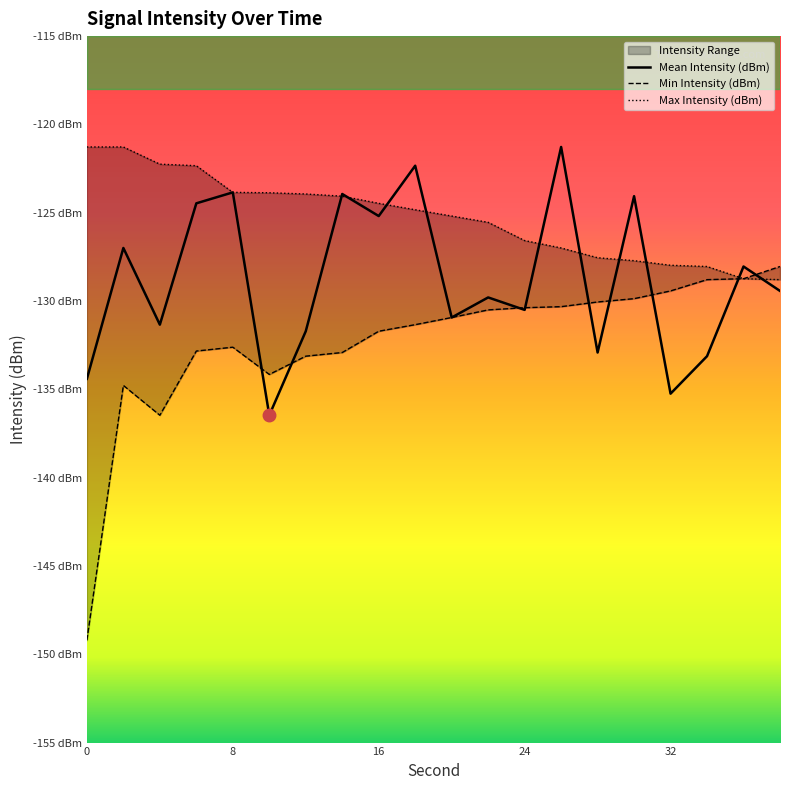

True or false: Mean Intensity (dBm) and Min Intensity (dBm) cross at least once.

True